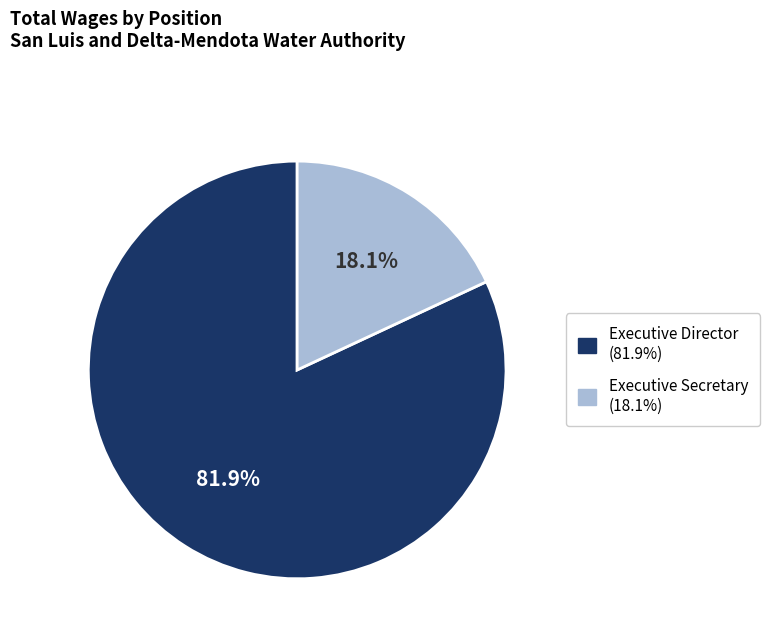

Count the number of slices in the pie.

2